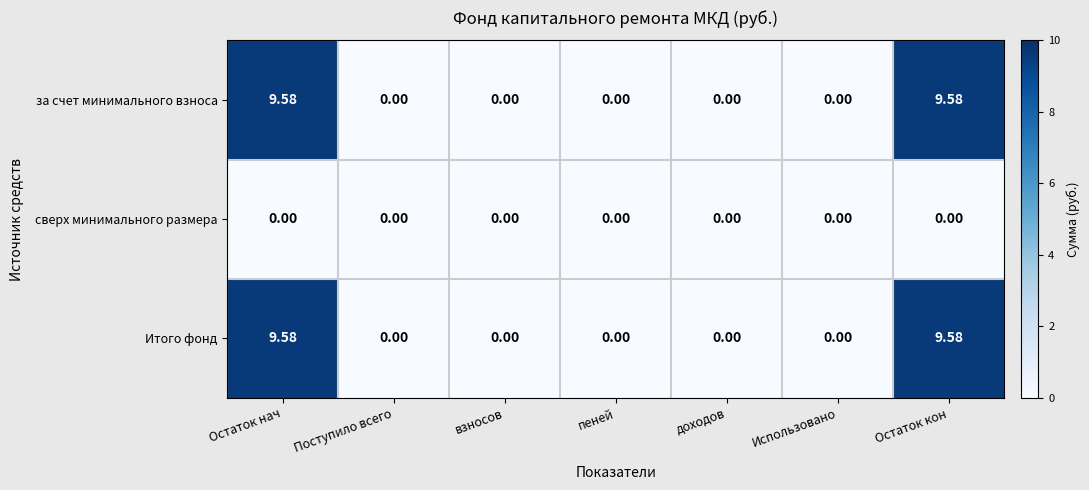

What is the total value across all series at Остаток нач?

19.2